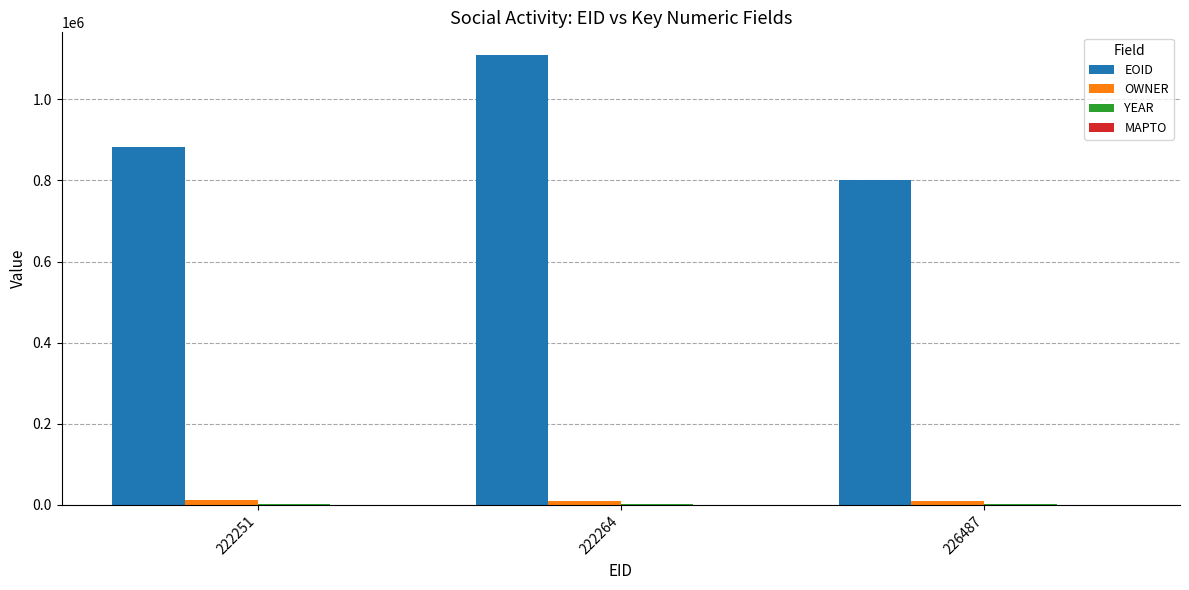

Which series has the largest total across all categories?

EOID